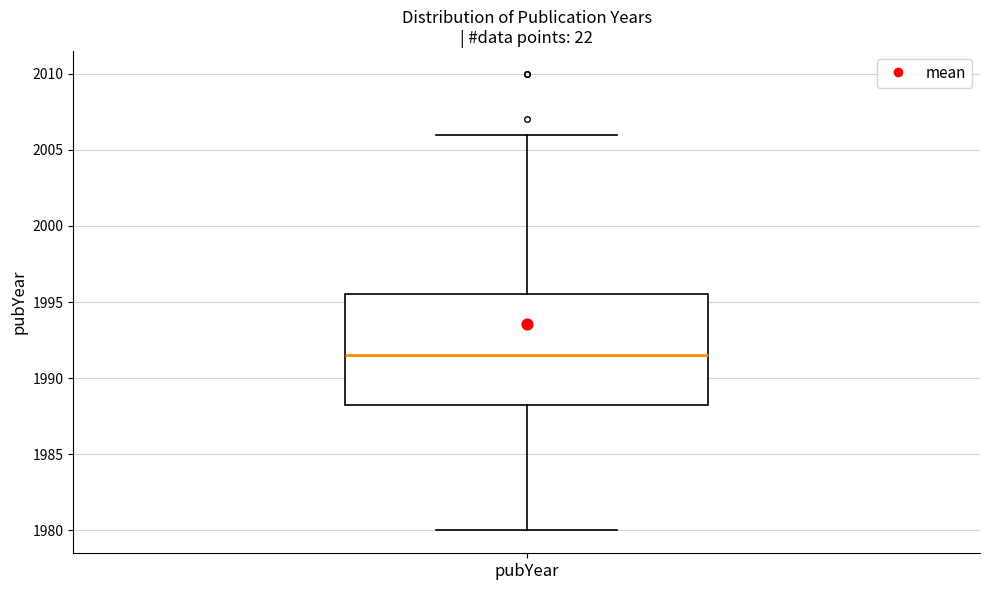

Where does the median line of the box for pubYear sit on the y-axis? The values are not printed on the chart, so give them approximately, as read against the axis.

1991.5